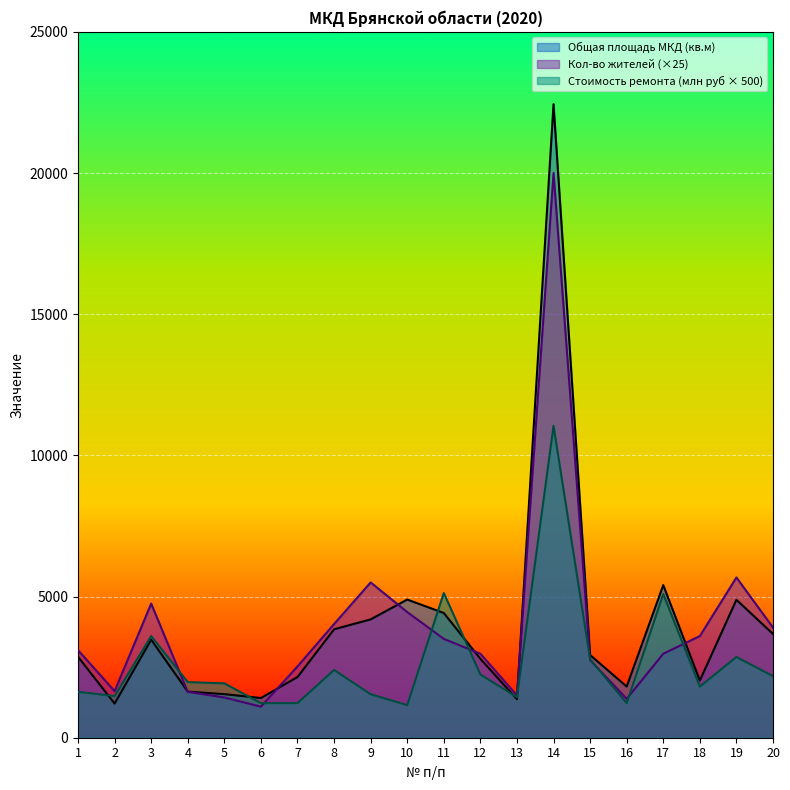

The value of Количество жителей at 7 is 2525.0. True or false?

True